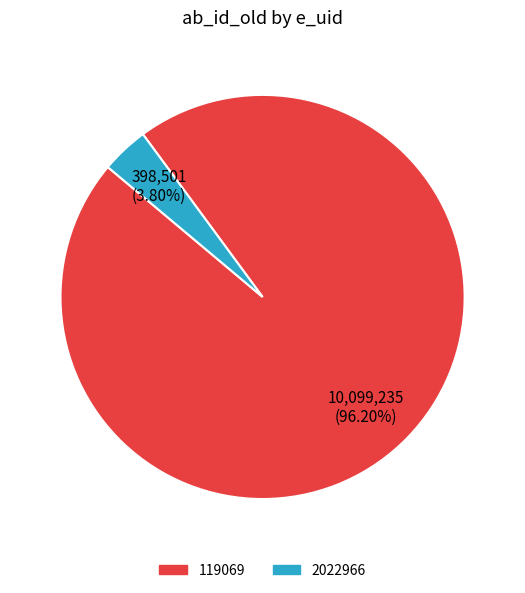

Approximately how many times larger is the value at 119069 compared to 2022966?

25.3